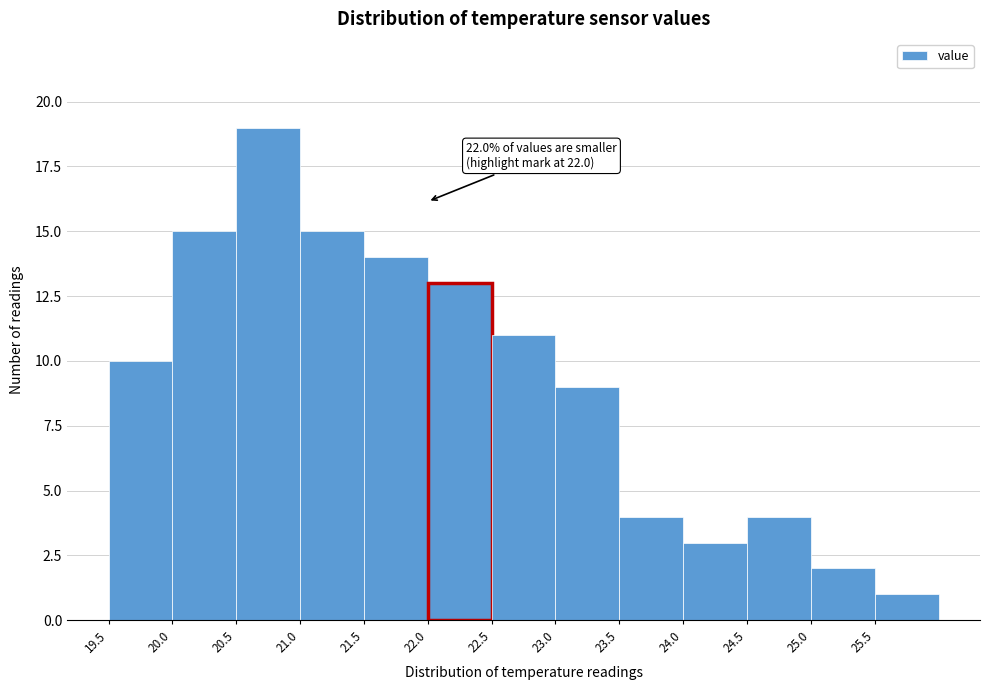

Over which range of the x-axis is the bar tallest?

20.5 to 21.0